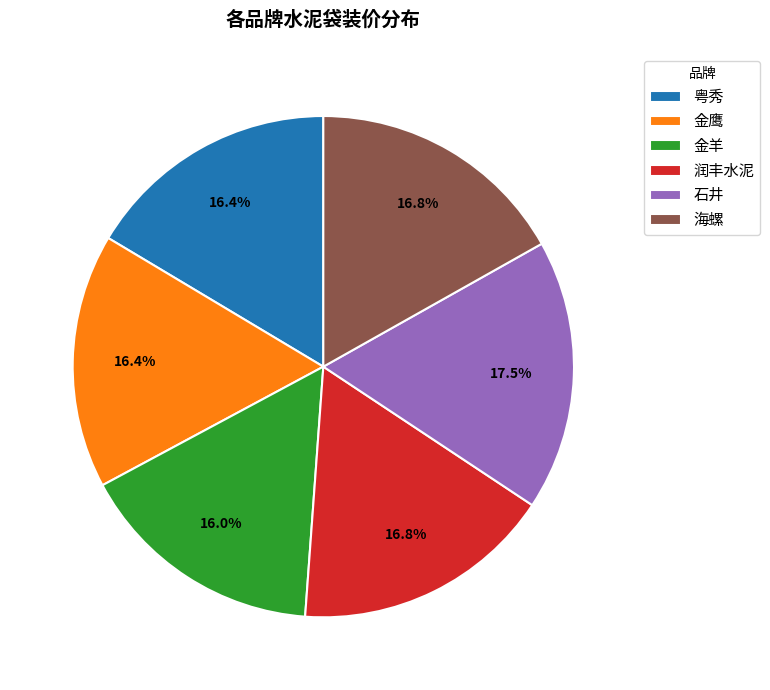

Which has a higher value, 海螺 or 金羊?

海螺